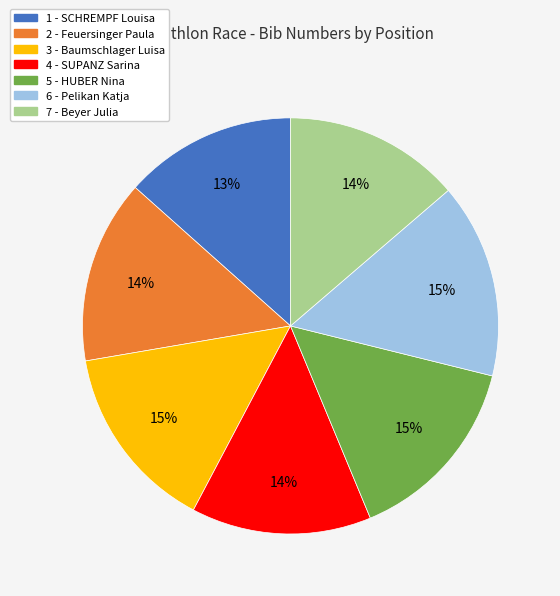

Between 4 - SUPANZ Sarina and 3 - Baumschlager Luisa, which is larger?

3 - Baumschlager Luisa